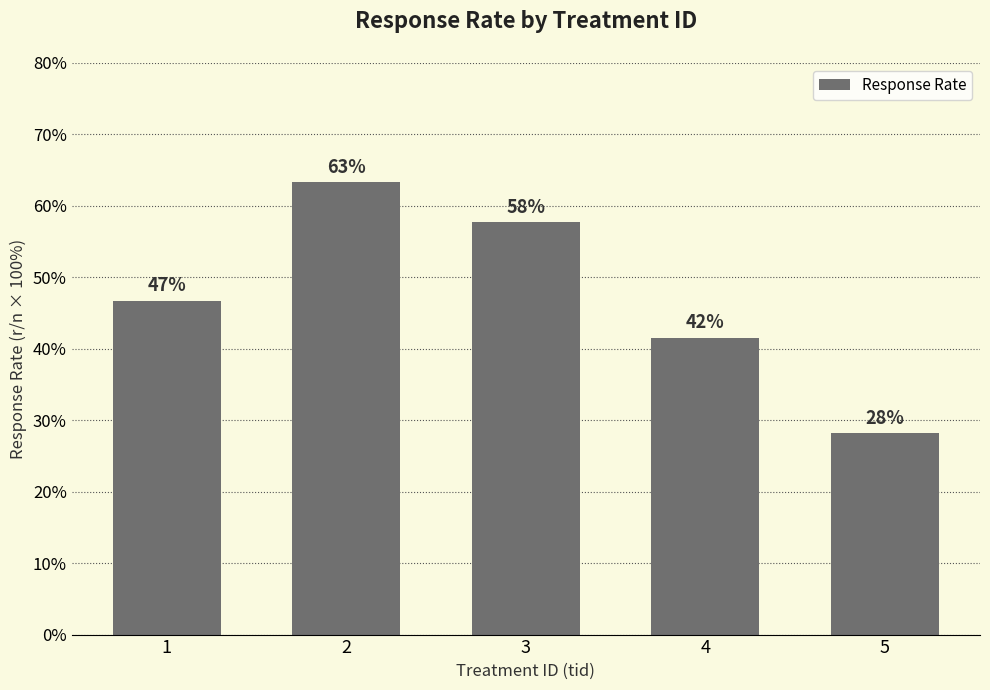

Rank the categories by value from highest to lowest.

2, 3, 1, 4, 5